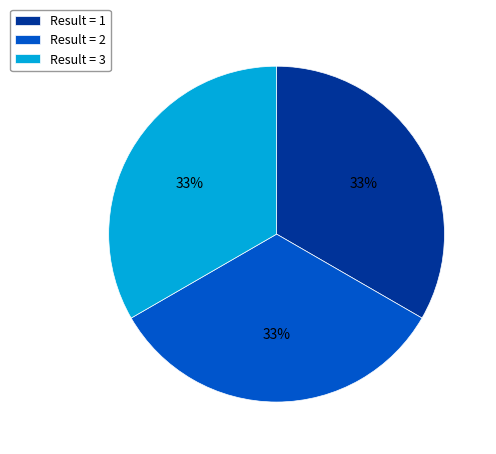

Is the sum of Result = 3 and Result = 1 greater than half?

Yes